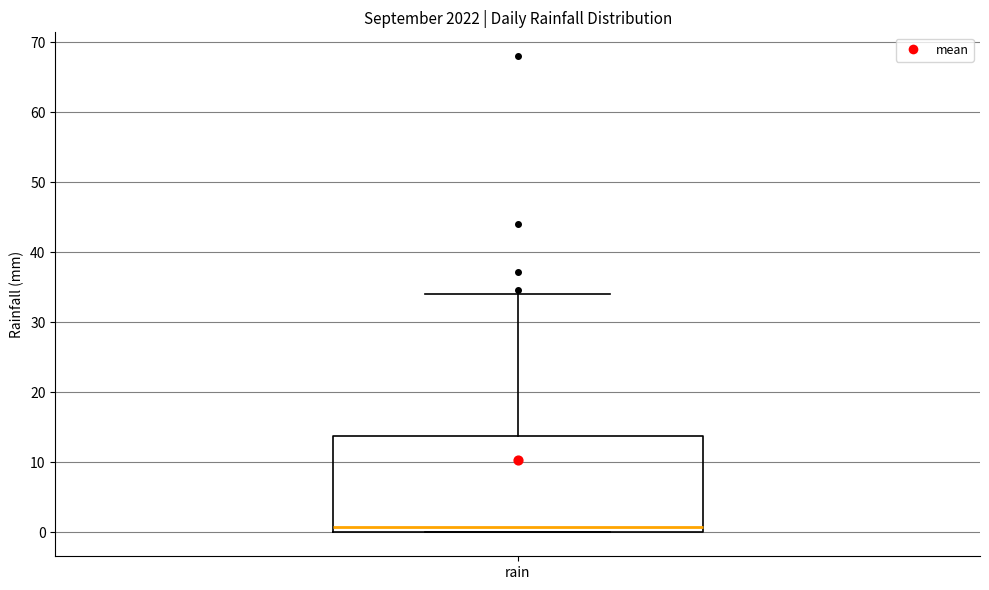

Where is the lower edge of the box for rain on the y-axis? The values are not printed on the chart, so give them approximately, as read against the axis.

0